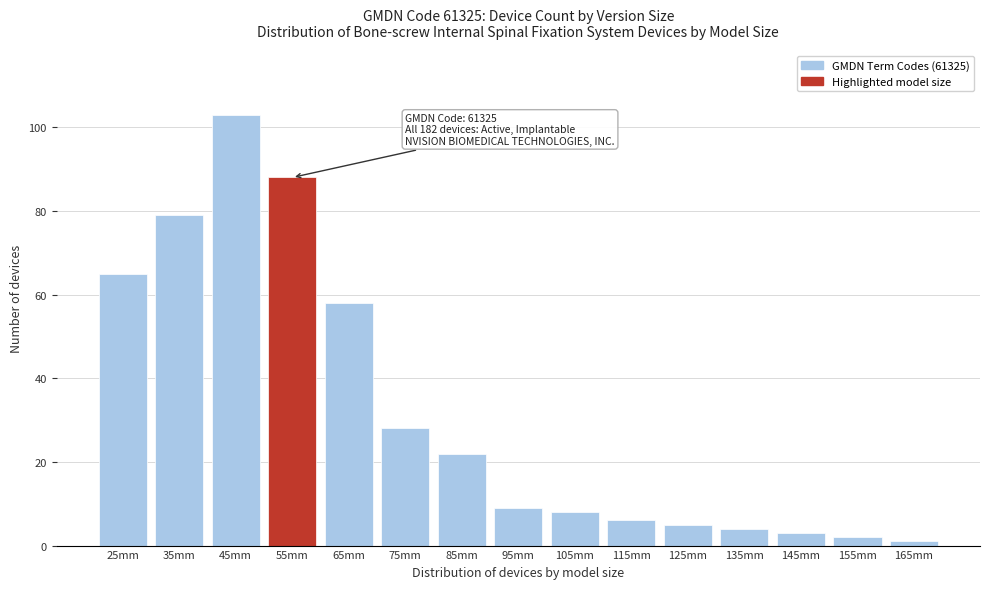

Reading left to right, extract all data points from this chart.

25mm=65	35mm=79	45mm=103	55mm=88	65mm=58	75mm=28	85mm=22	95mm=9	105mm=8	115mm=6	125mm=5	135mm=4	145mm=3	155mm=2	165mm=1